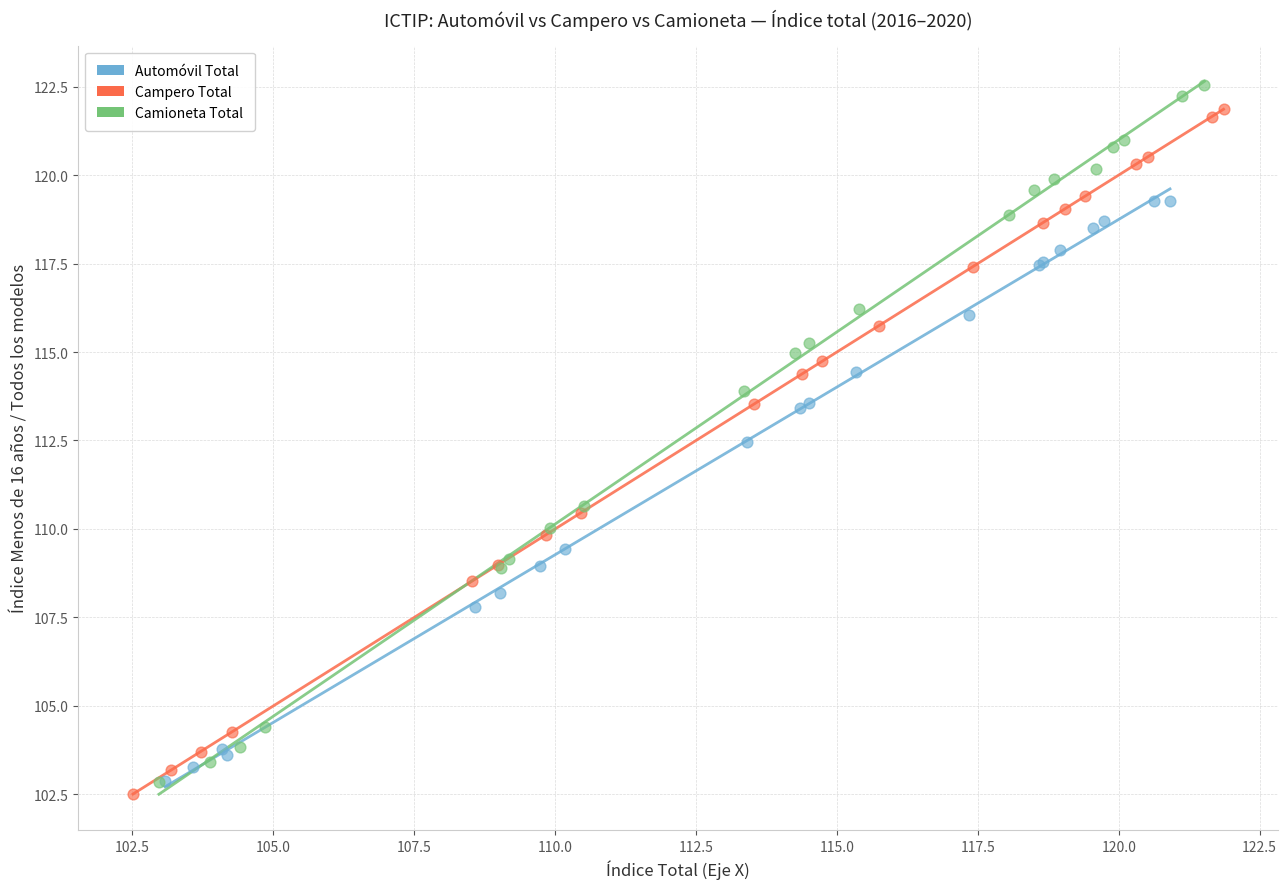

Which series has the largest Y range (max minus min)?

Camioneta Total